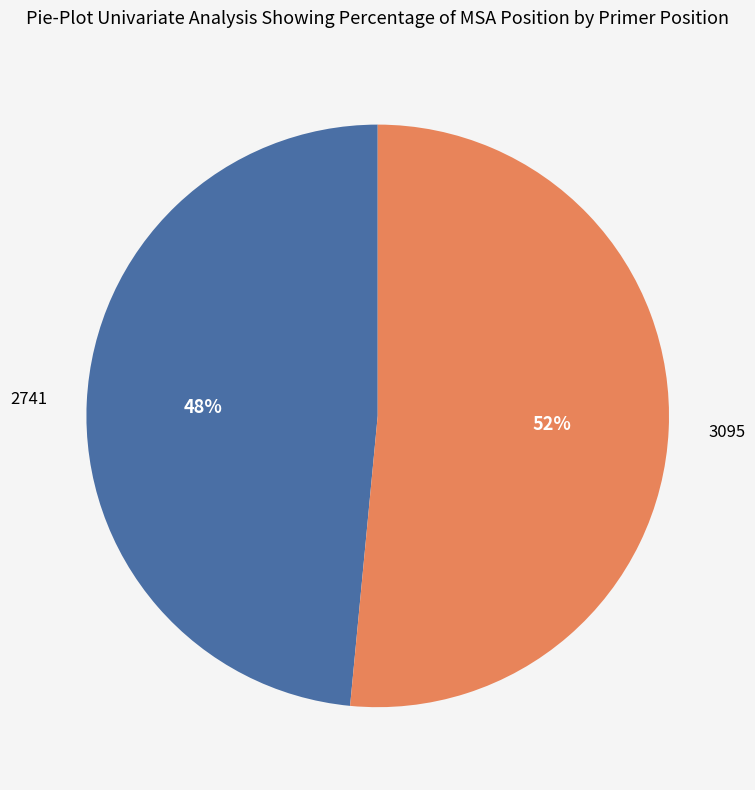

Does any single category account for the majority?

Yes